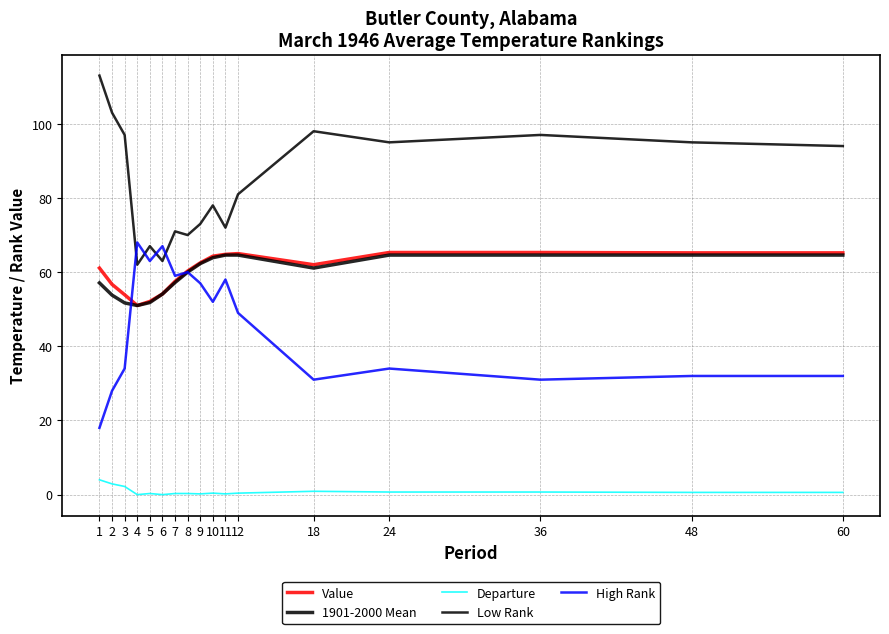

Does the chart display data point markers on the line(s)?

No